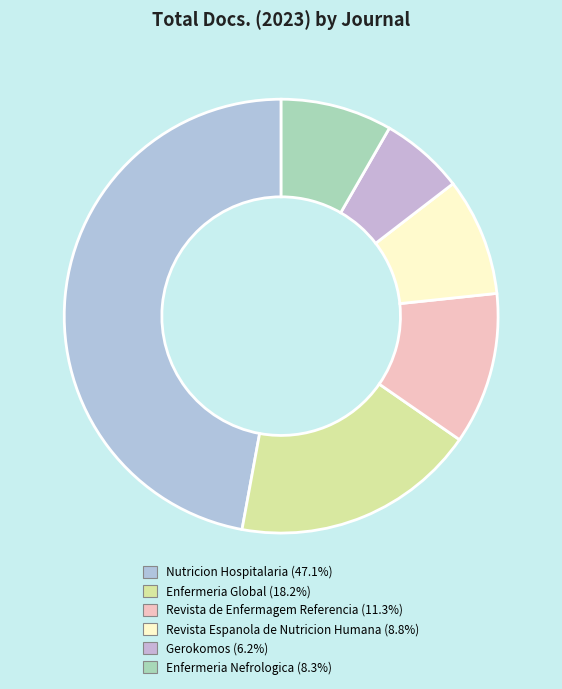

To the nearest percent, what portion does Enfermeria Nefrologica represent?

8%